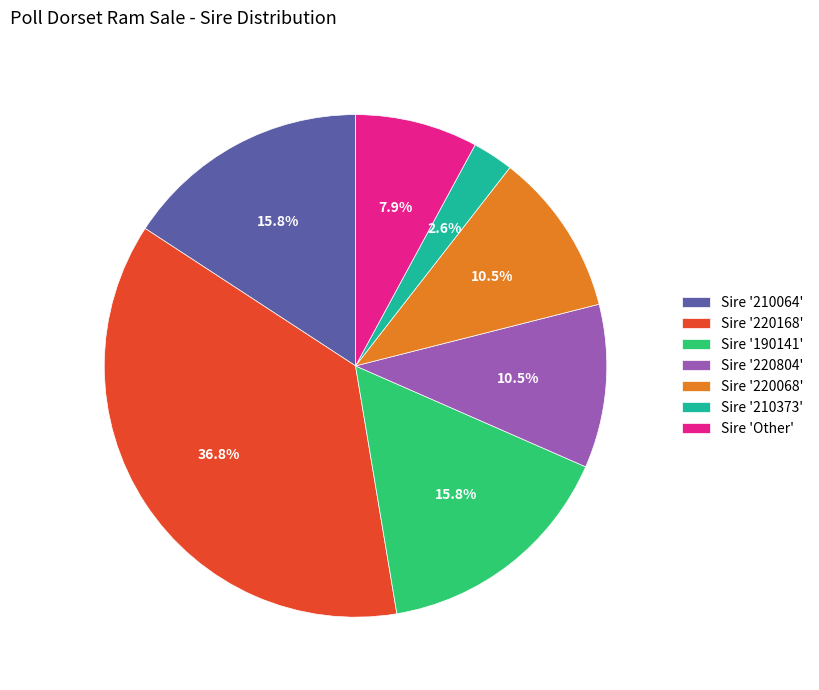

Is there a majority slice in this chart?

No